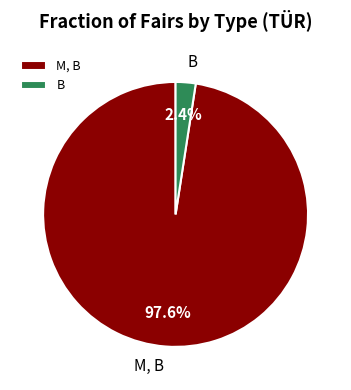

Between B and M, B, which is larger?

M, B